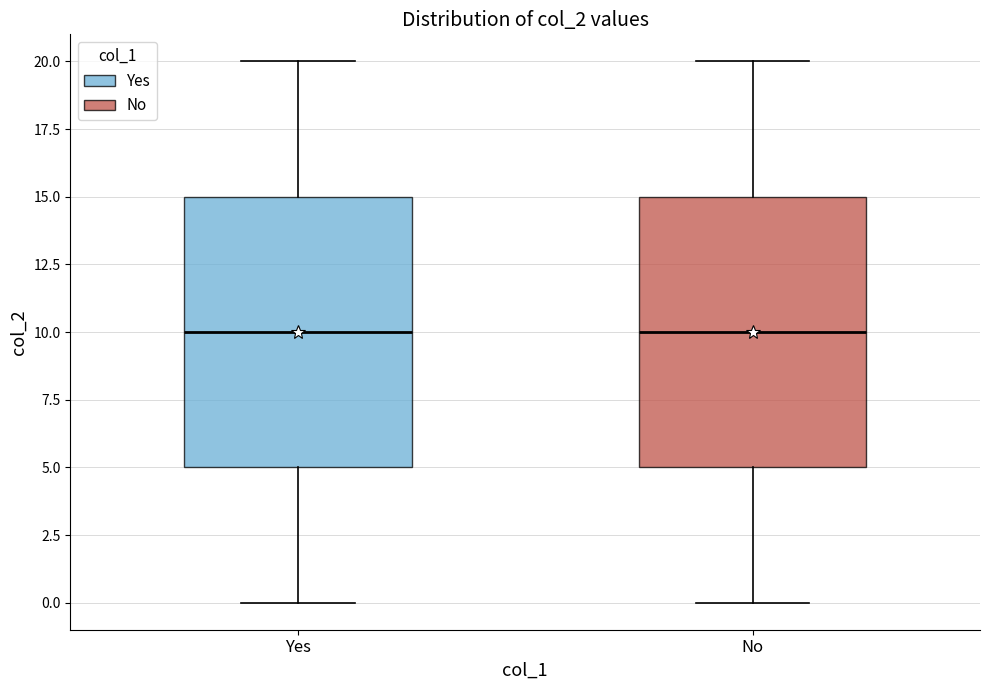

Reading left to right, read every box against the y-axis: the position of its median line, the range the box covers, and the ends of its whiskers. The values are not printed on the chart, so give them approximately, as read against the axis.

Yes: median 10, box 5 to 15, whiskers 0 to 20
No: median 10, box 5 to 15, whiskers 0 to 20